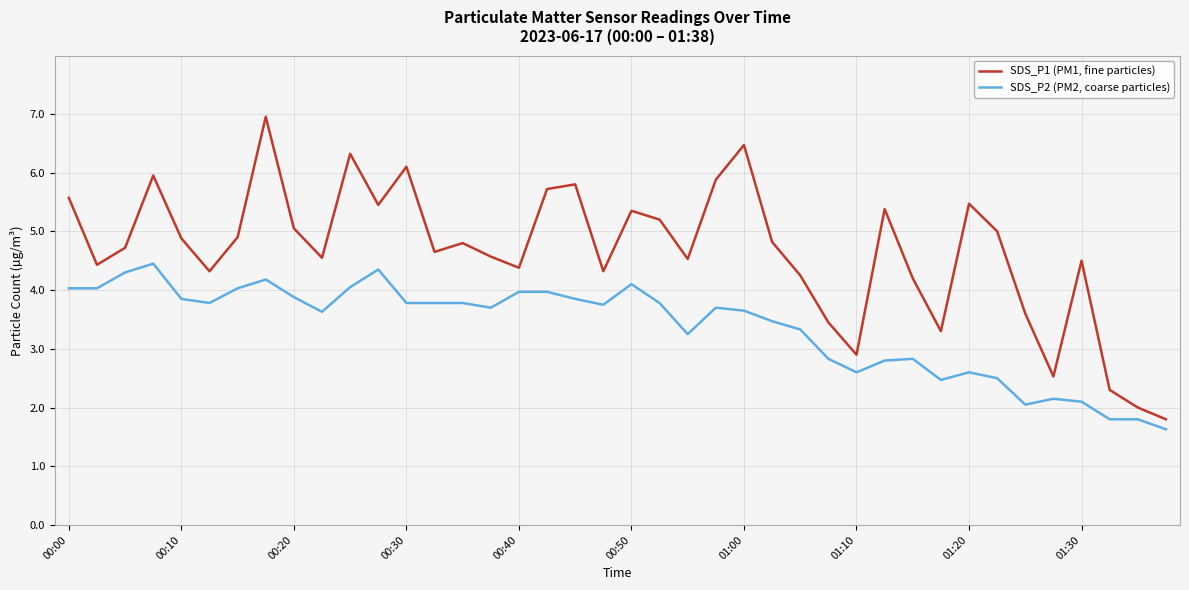

Rank the series by their average value, from highest to lowest.

SDS_P1 (PM1, fine particles), SDS_P2 (PM2, coarse particles)